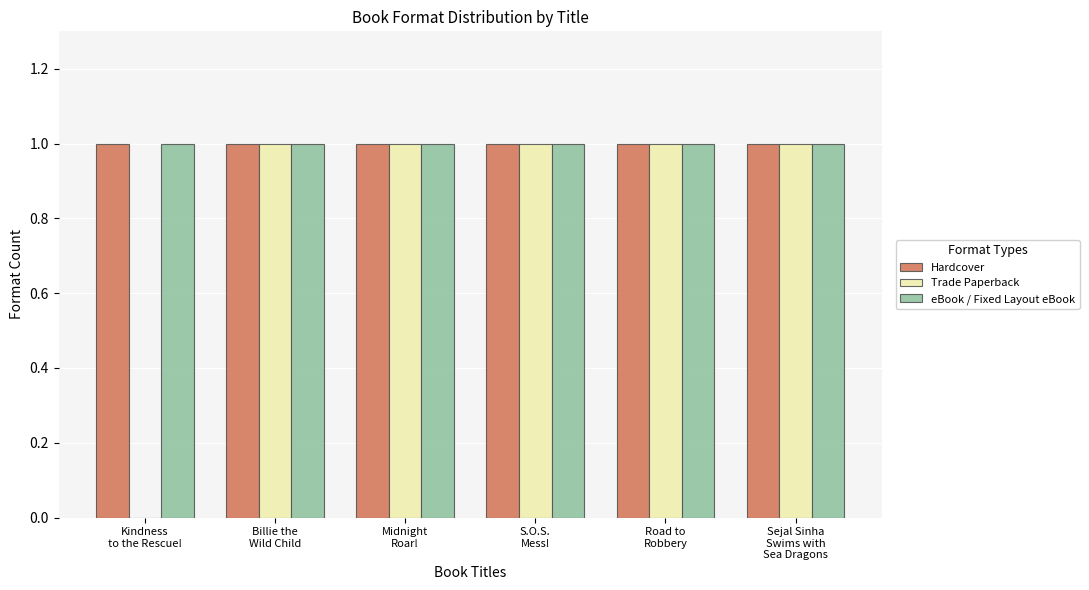

What is the sum of all Trade Paperback values?

5